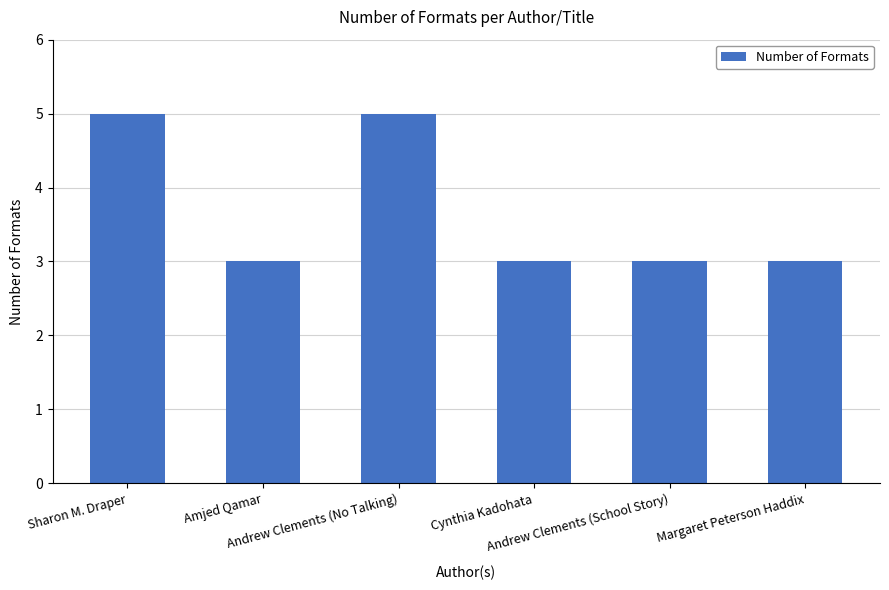

What is the smallest value displayed?

3